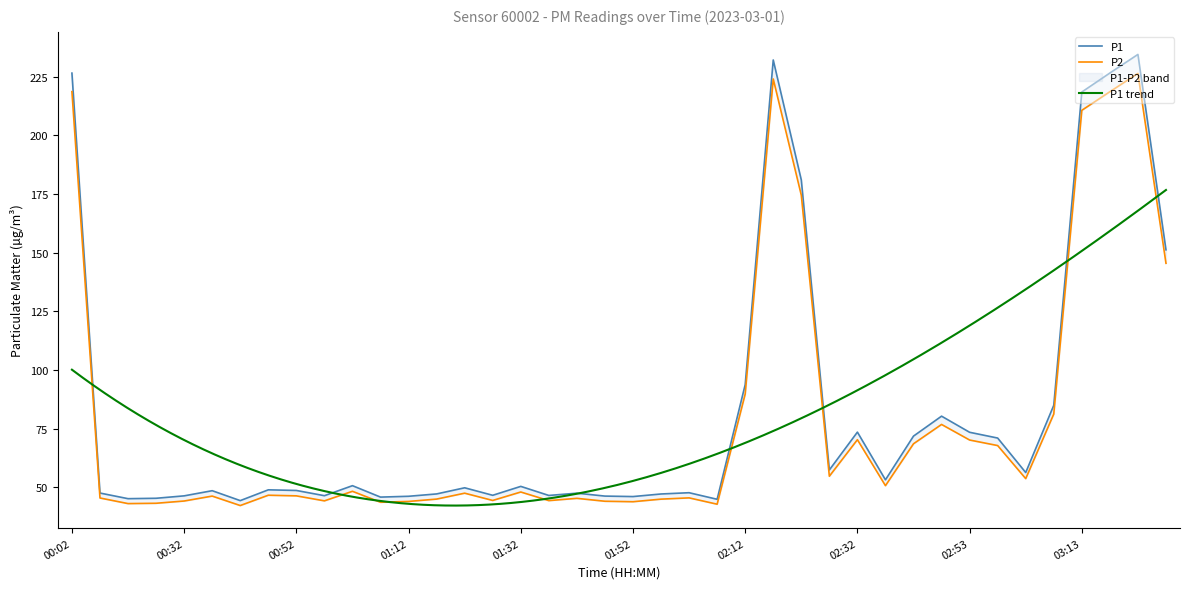

Rank the series by their maximum value, from lowest to highest.

P2, P1